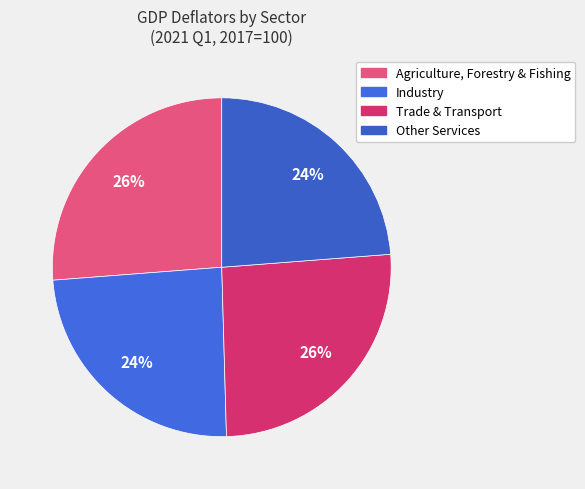

Which slice is the largest?

Agriculture, Forestry & Fishing